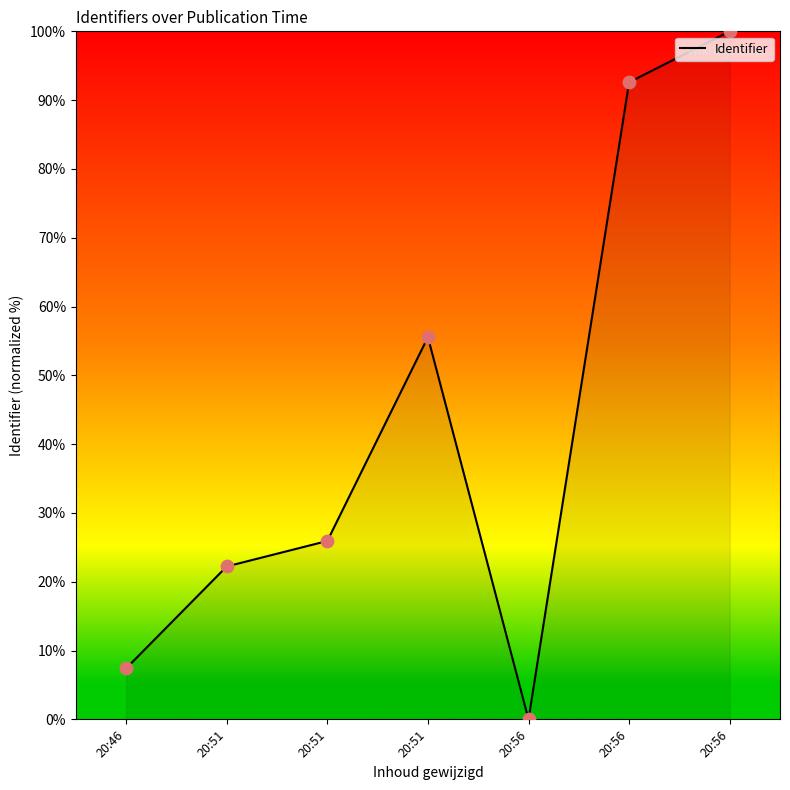

What is the change in value from 20:51 to 20:56?

-22.2